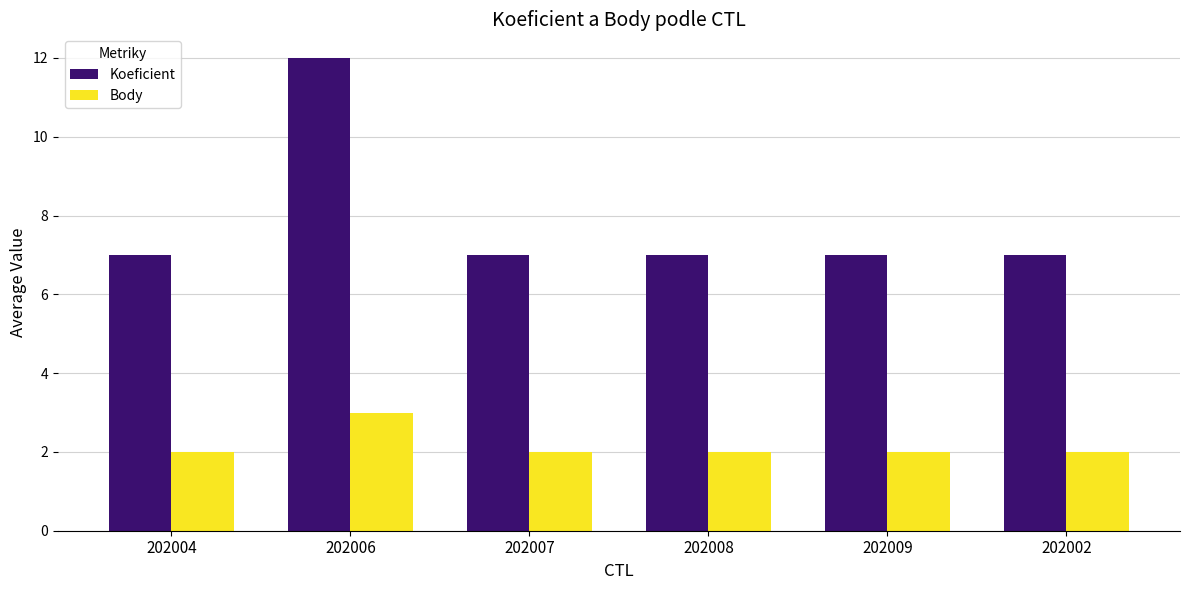

What is the difference between the maximum and minimum values in the Koeficient series?

5